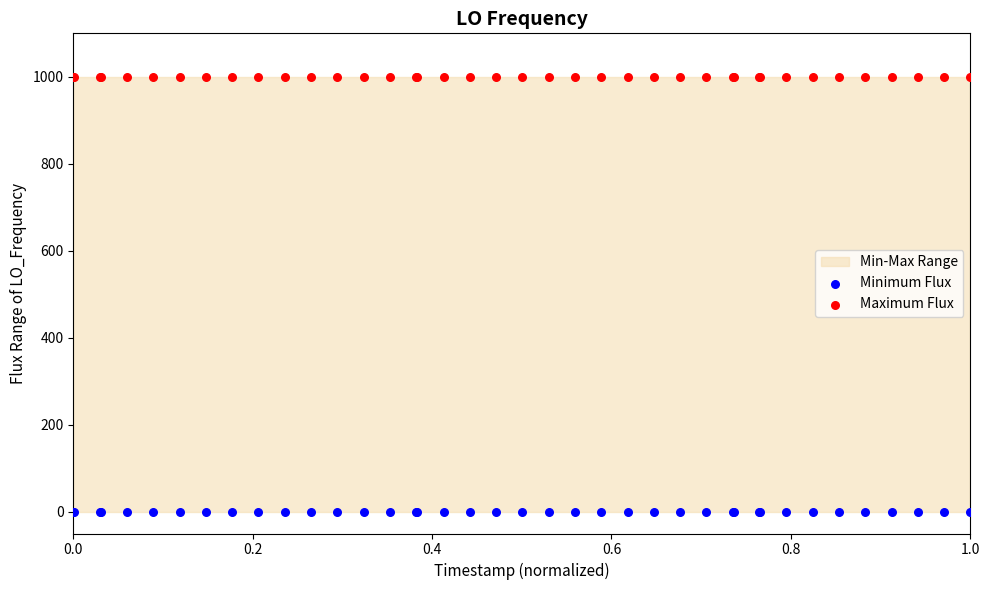

Which series reaches the maximum Y coordinate?

Maximum Flux